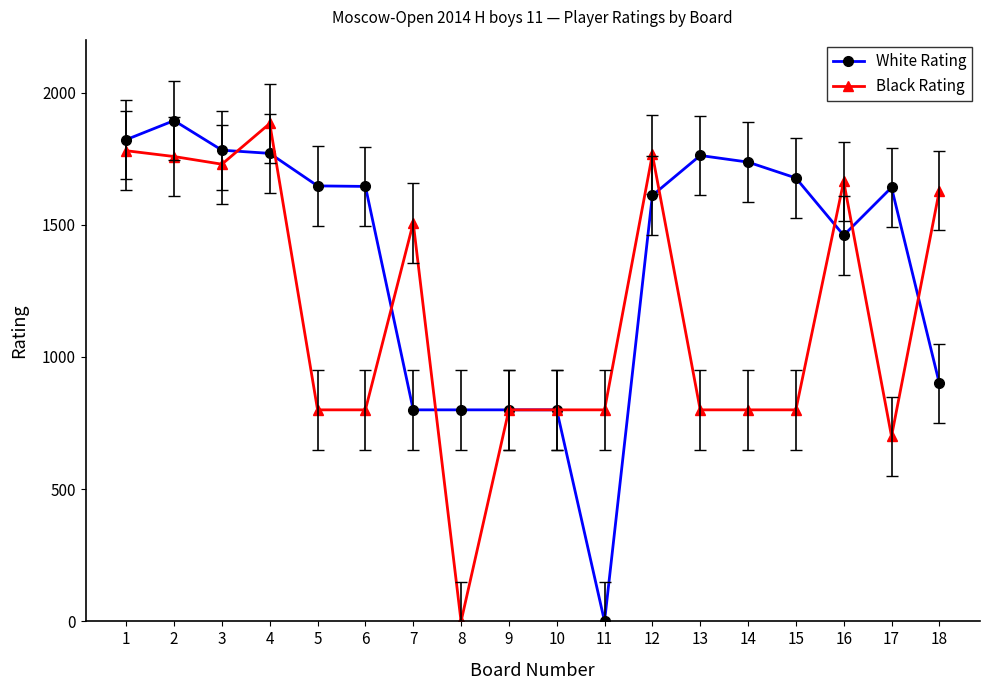

What is the approximate value of Black Rating at 11?

800